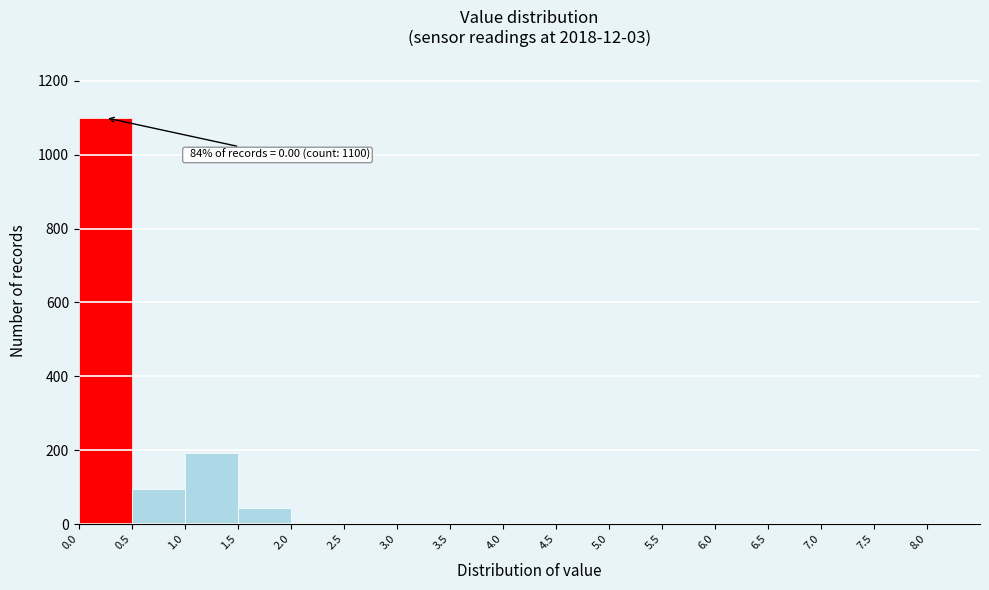

Over which range of the x-axis is the bar tallest?

0.0 to 0.5